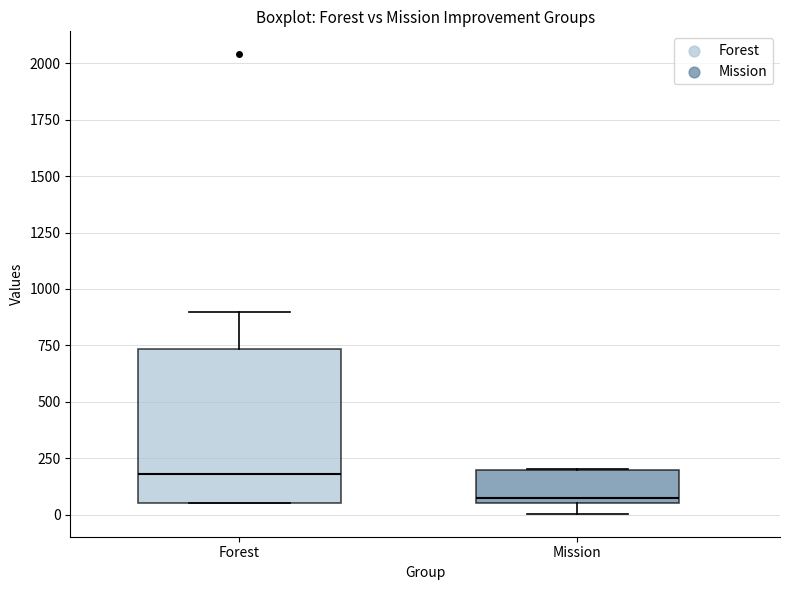

Reading left to right, transcribe this box plot: for each box, give where its median line is, the range the box spans, and where its two whiskers end, as read against the y-axis. The values are not printed on the chart, so give them approximately, as read against the axis.

Forest: median 200, box 50 to 750, whiskers 50 to 900
Mission: median 100, box 50 to 200, whiskers 0 to 200